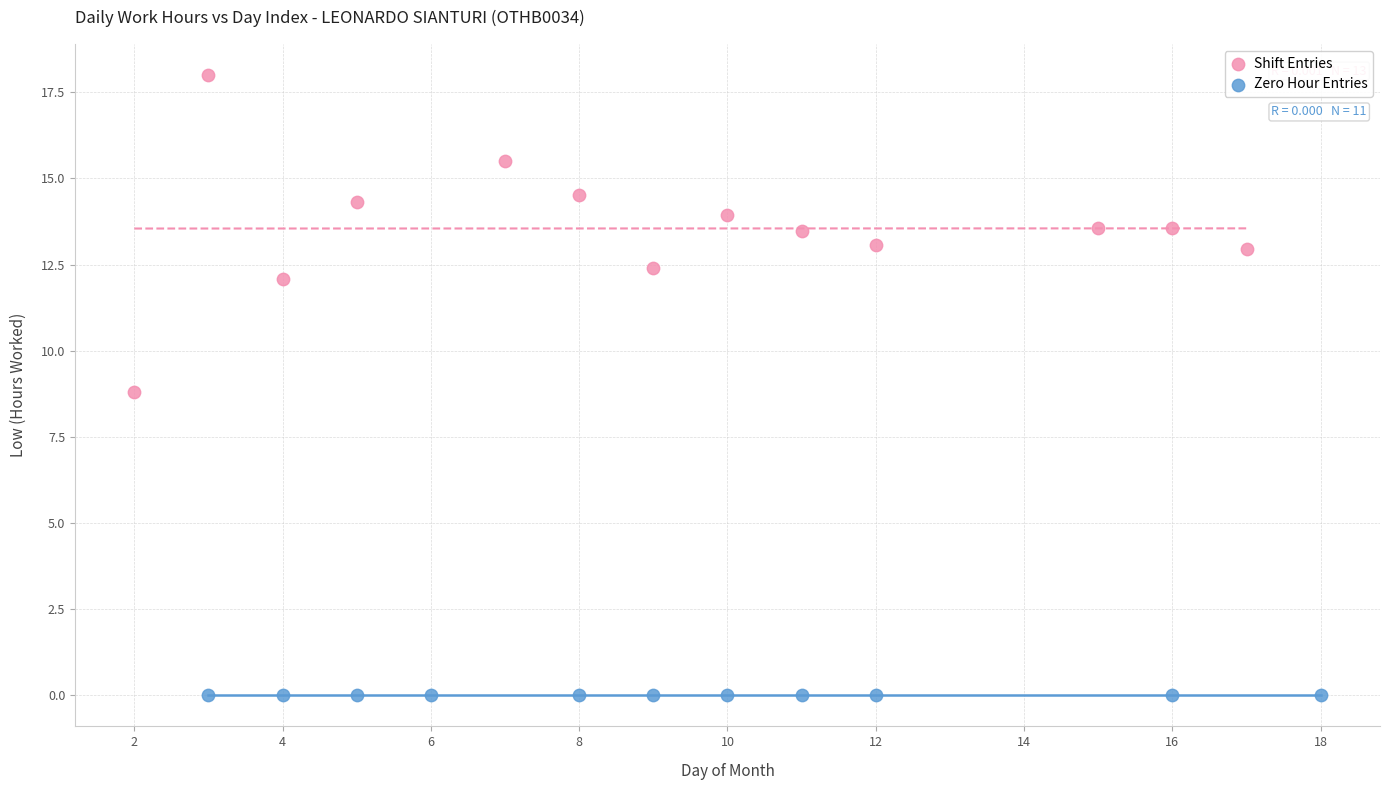

Which series contains the lowest Y value?

Zero Hour Entries